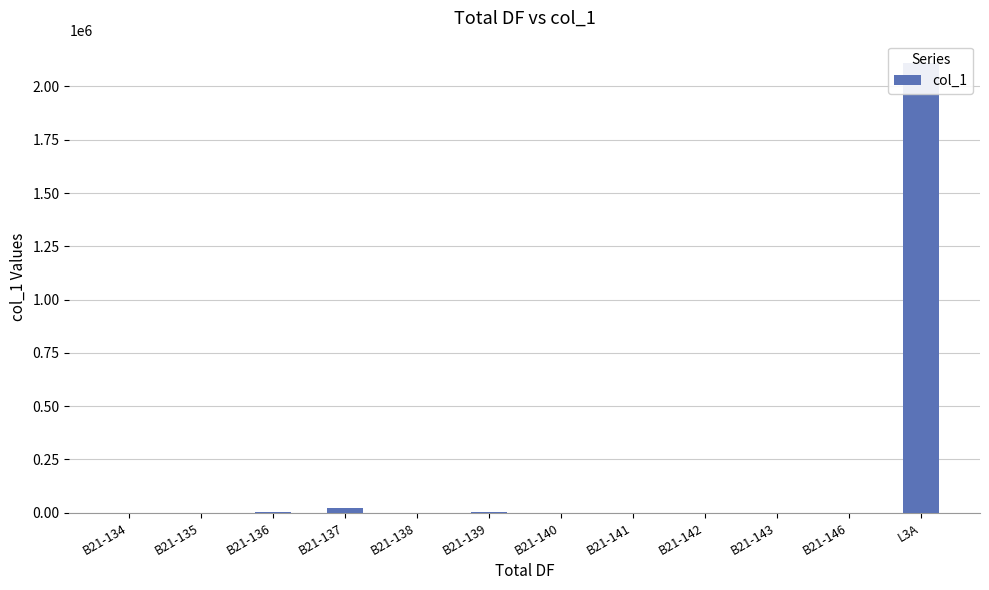

What is the sum of all values?

2136010.4